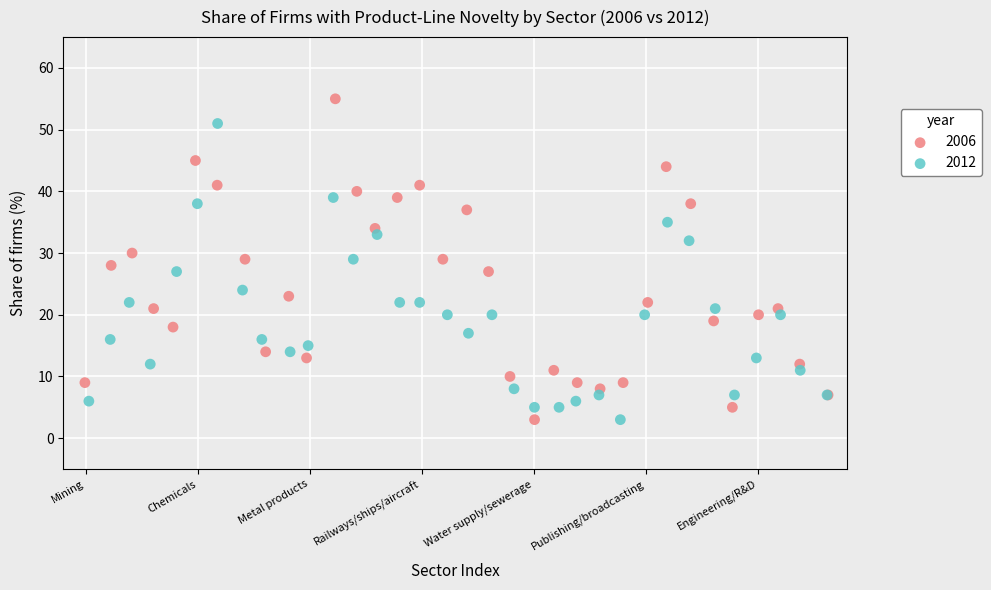

Which series reaches the maximum Y coordinate?

2006